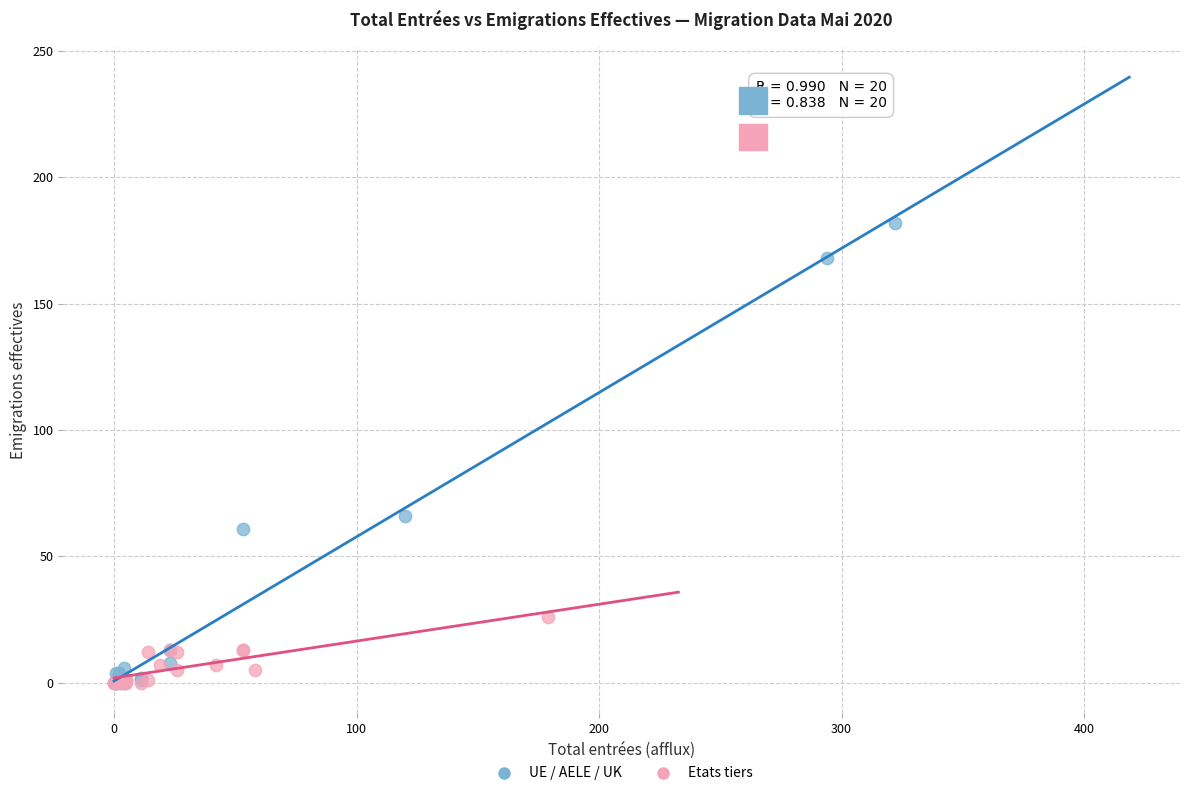

Which series reaches the maximum Y coordinate?

UE / AELE / UK